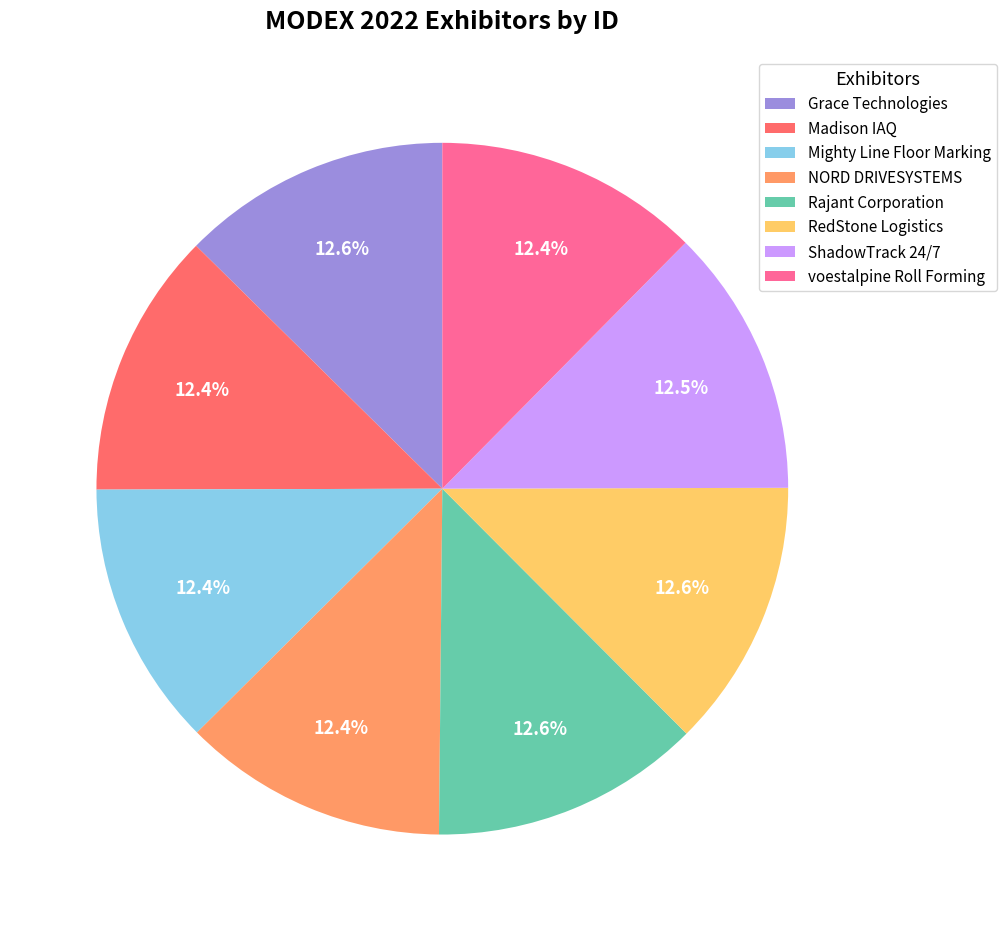

What percentage do Madison IAQ and voestalpine Roll Forming together represent?

24.8%